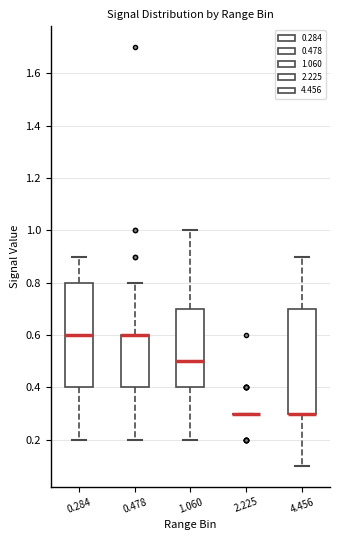

Where does the lower whisker of the box at x = 0.478 end on the y-axis? The values are not printed on the chart, so give them approximately, as read against the axis.

0.2